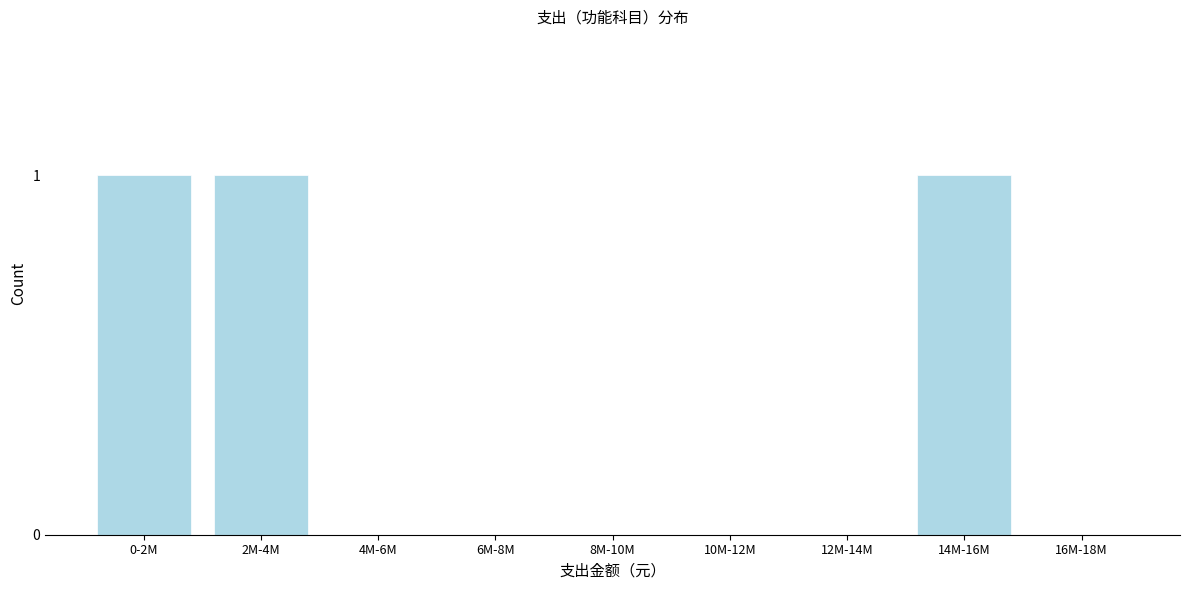

Between 10M-12M and 14M-16M, which is larger?

14M-16M